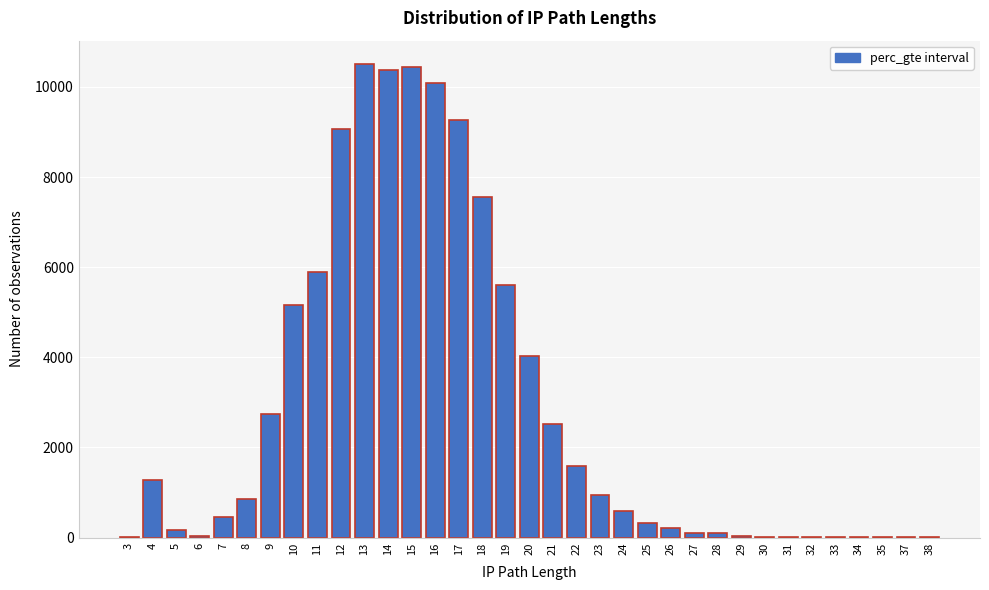

What is the sum of the values at 18 and 4?

8836.4